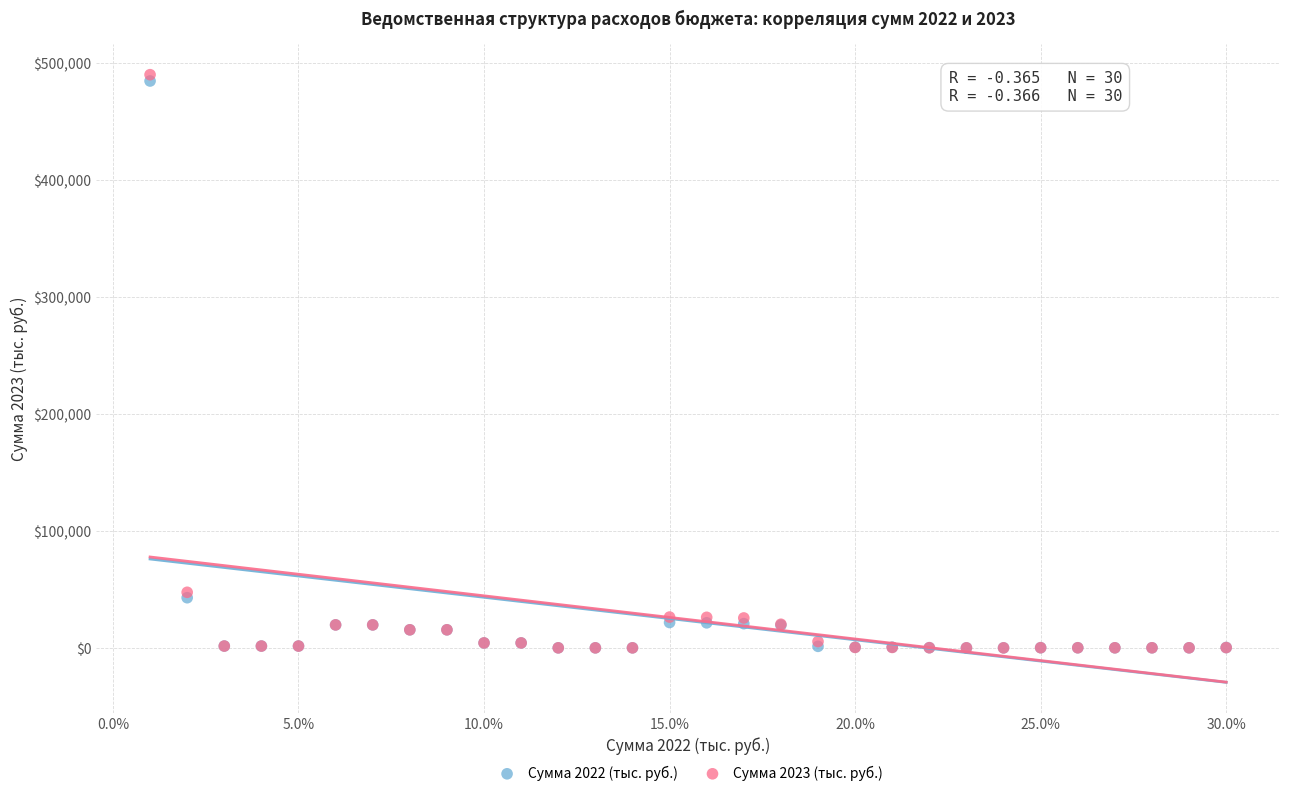

What are all the series names shown in the legend?

Сумма 2022 (тыс. руб.), Сумма 2023 (тыс. руб.)